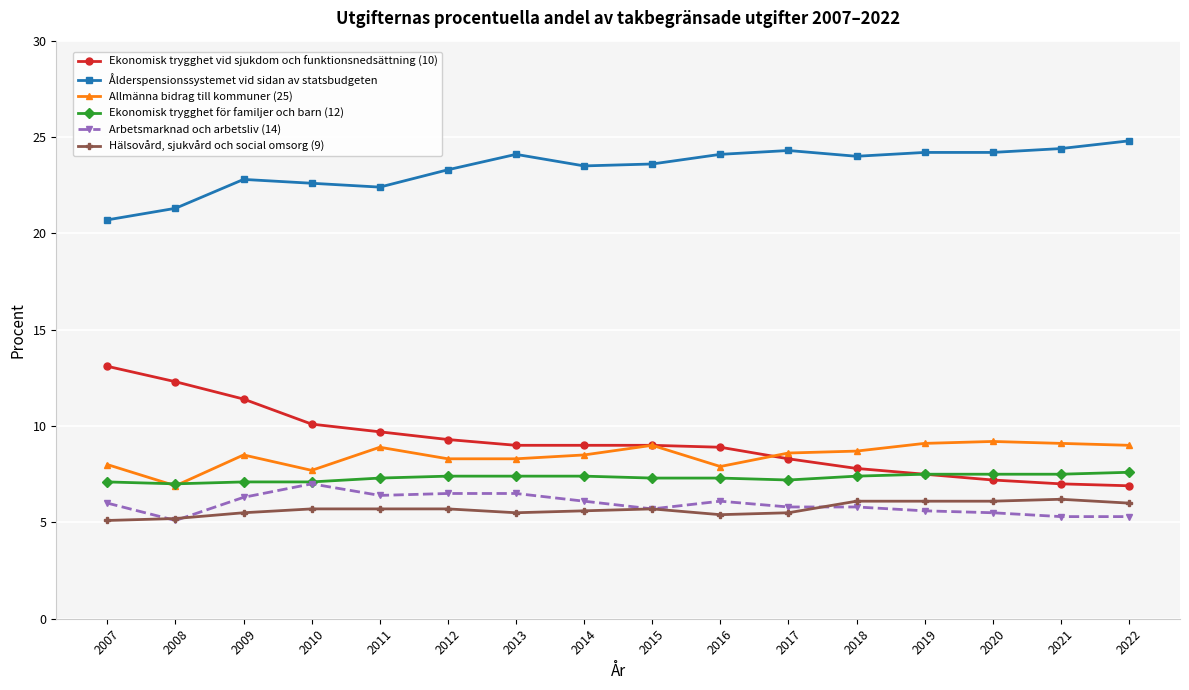

The value of Ålderspensionssystemet vid sidan av statsbudgeten at 2018 is 5.1. True or false?

False